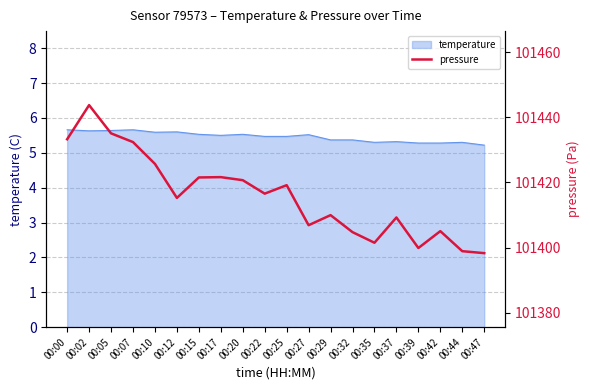

Which has a higher value, 00:29 or 00:00?

00:00